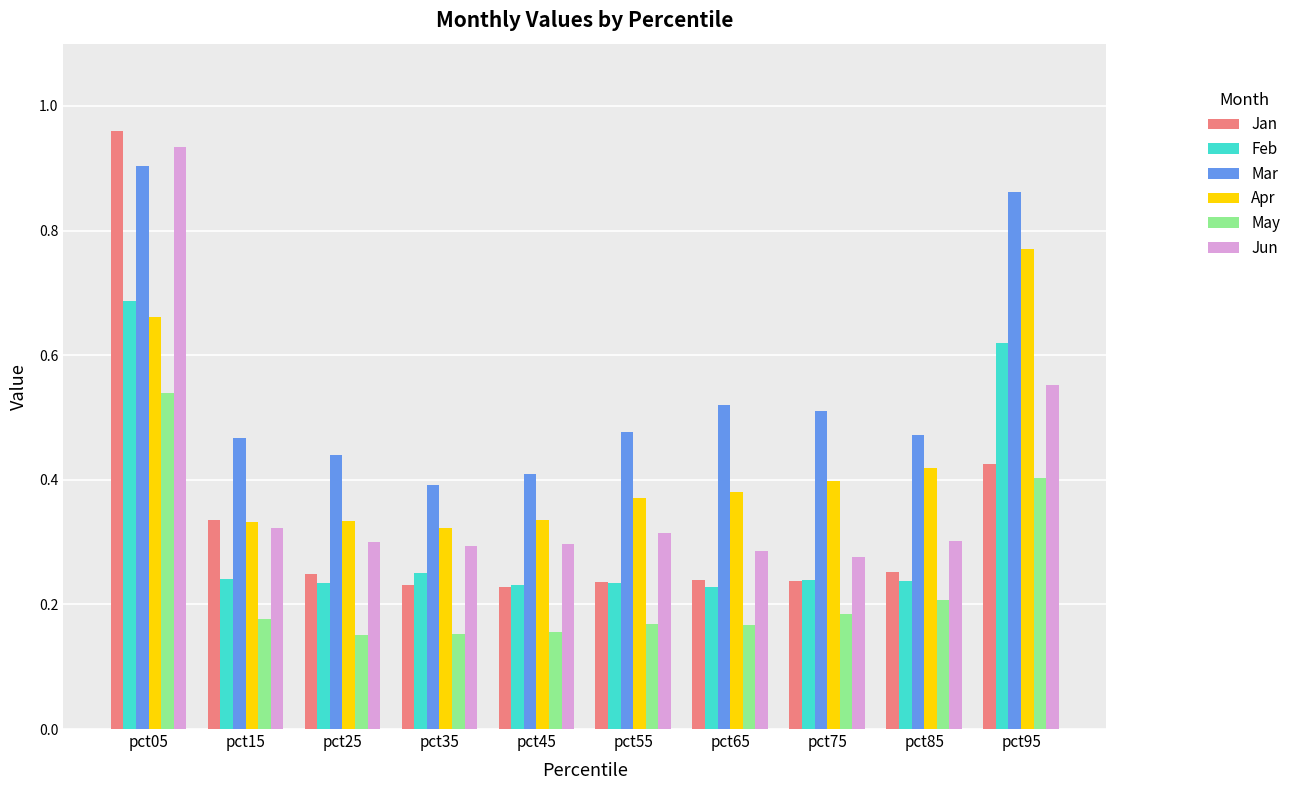

At how many categories does at least one series exceed 0?

10